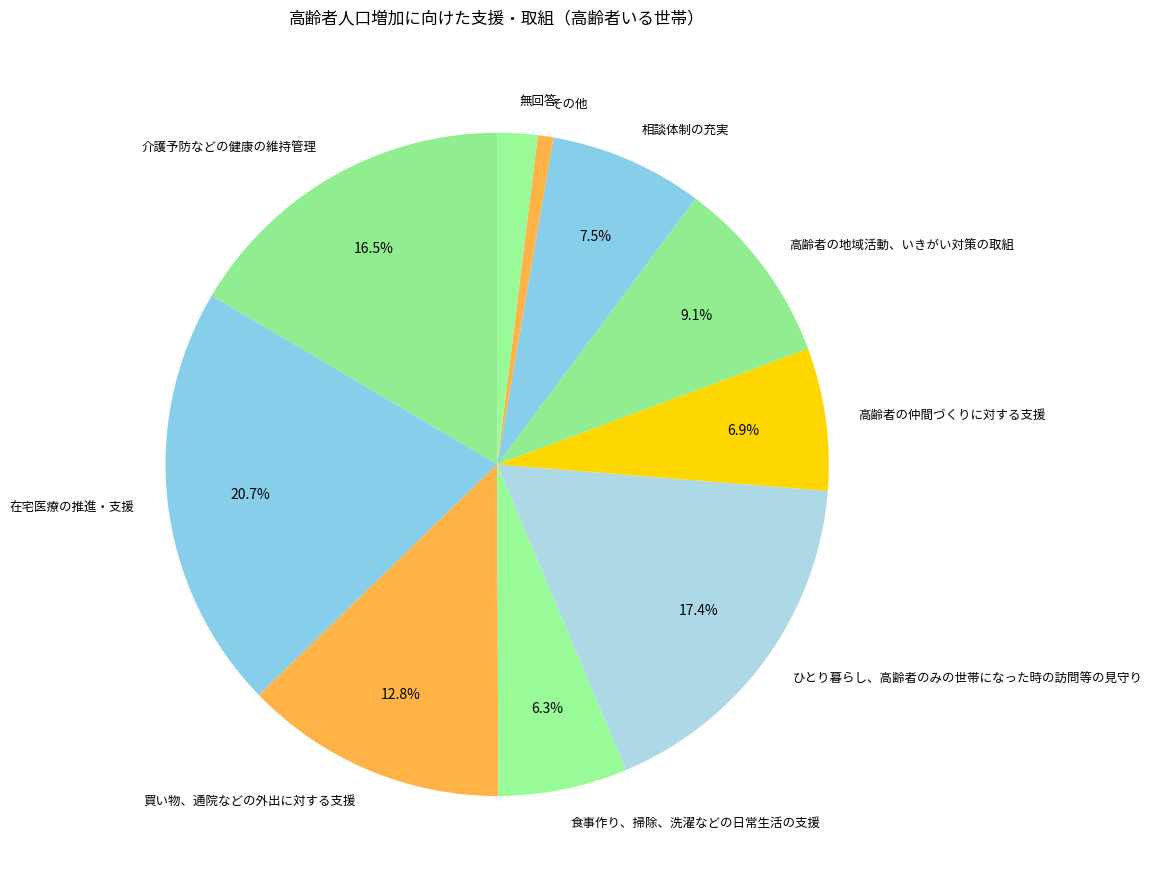

Does 食事作り、掃除、洗濯などの日常生活の支援 represent more than half of the total?

No